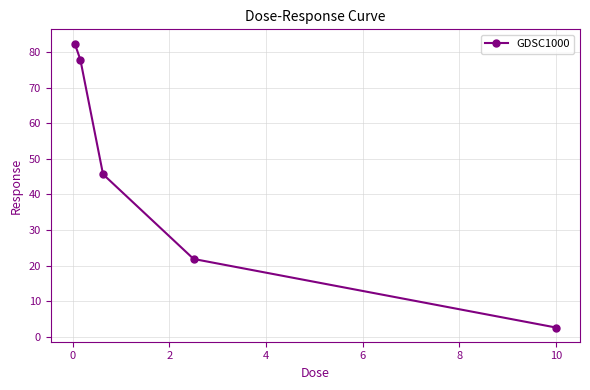

True or false: there are more than 2 points higher than both neighbors.

False